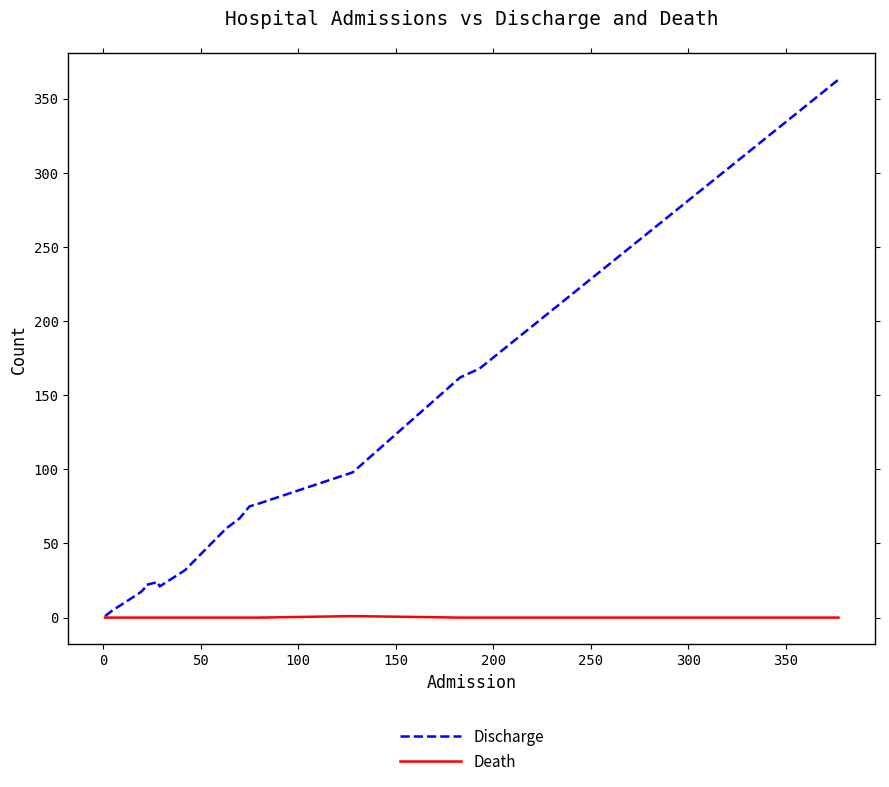

Which series has the largest total across all categories?

Discharge